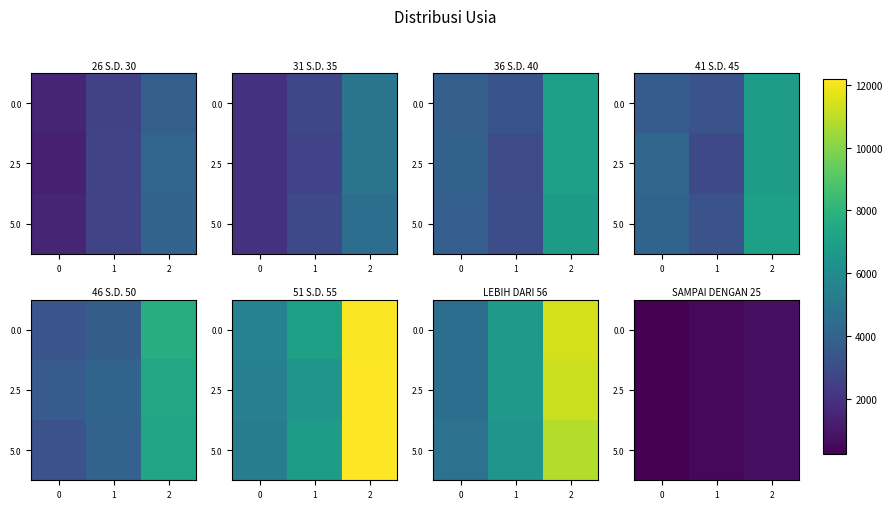

Rank the series at 1 from lowest to highest value.

row_2, row_1, row_0